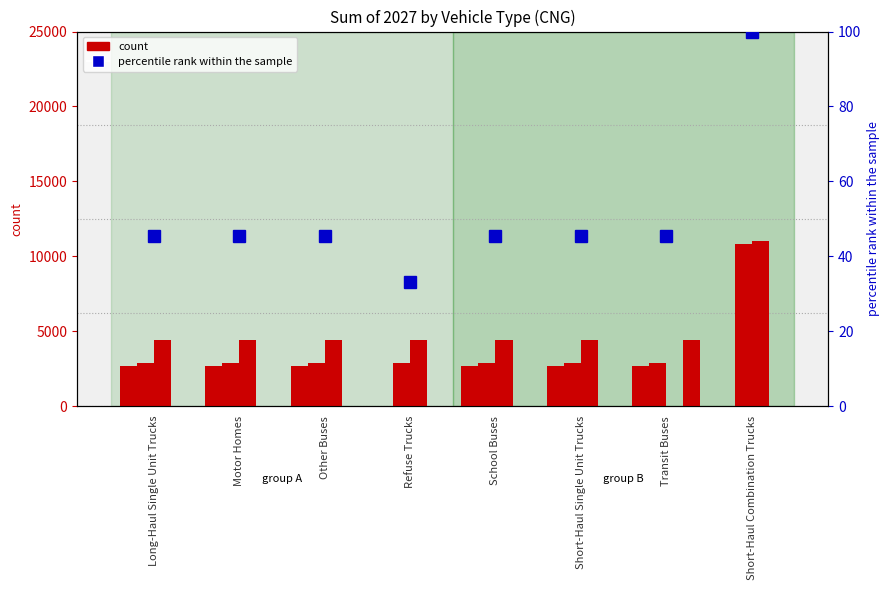

Is it true that LHD45 equals 4205.8 at Long-Haul Single Unit Trucks?

False